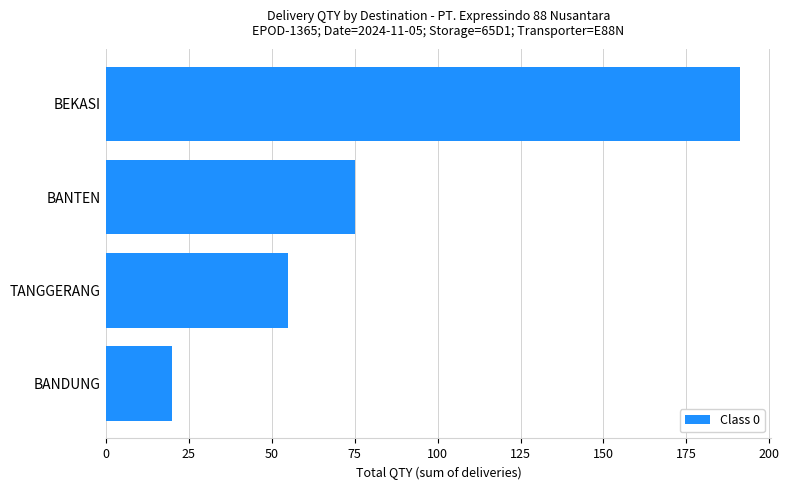

How many data points does each series have?

4